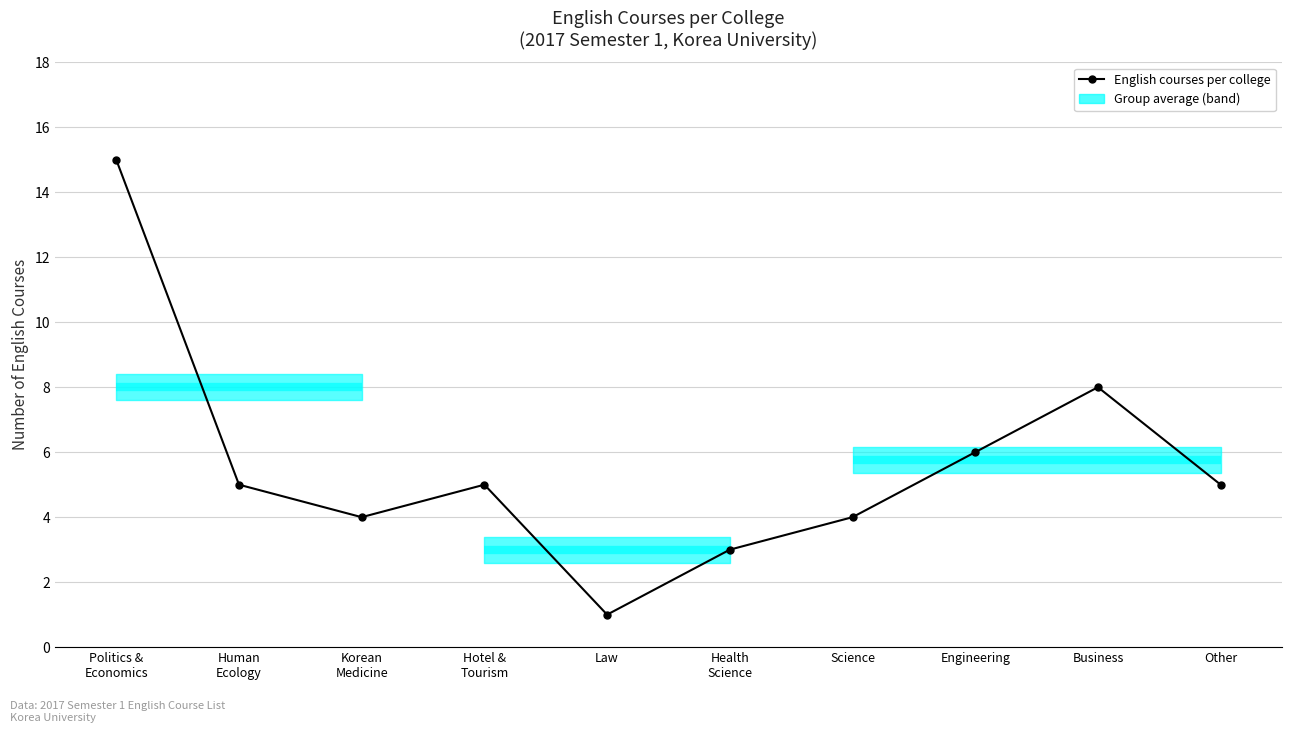

How many interior local valleys (lower than both neighbors) does the data have?

2